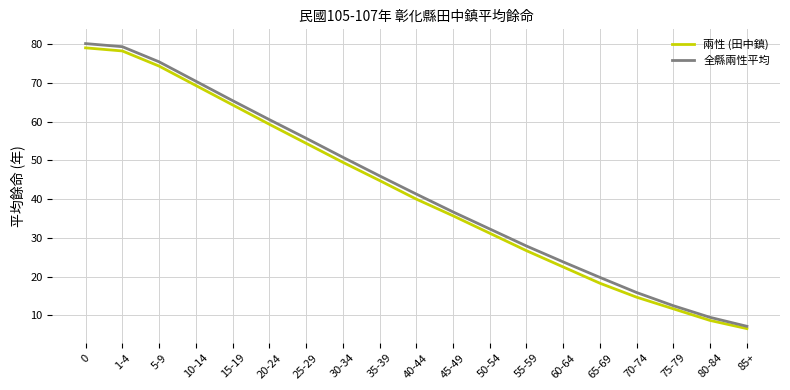

What is the smallest value displayed?

6.6